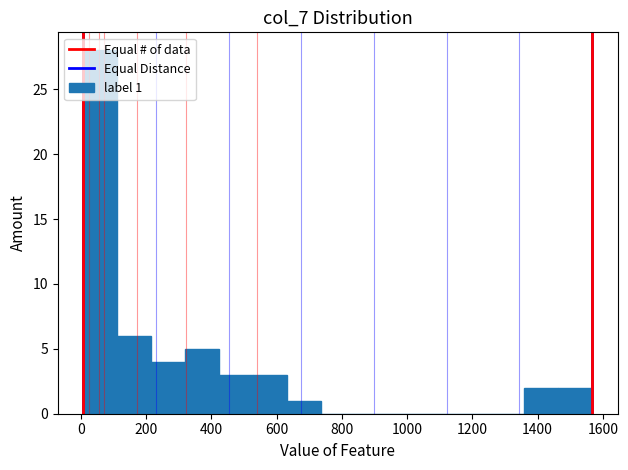

Which range on the x-axis has the tallest bar?

0 to 120